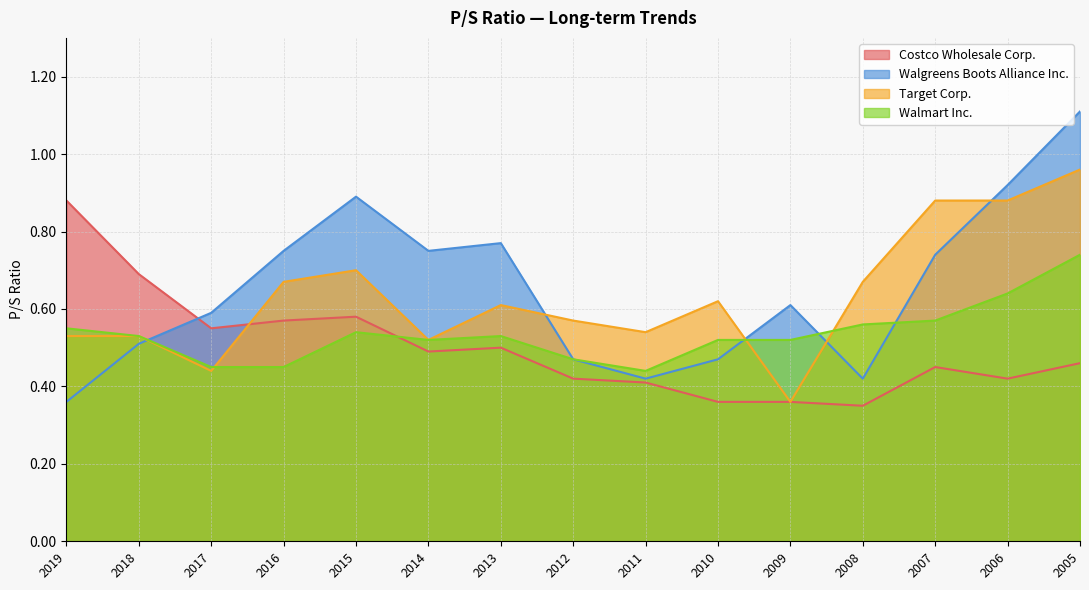

Reading left to right, transcribe all the data shown in this chart.

Costco Wholesale Corp.: 2019=0.9	2018=0.7	2017=0.6	2016=0.6	2015=0.6	2014=0.5	2013=0.5	2012=0.4	2011=0.4	2010=0.4	2009=0.4	2008=0.3	2007=0.5	2006=0.4	2005=0.5
Walgreens Boots Alliance Inc.: 2019=0.4	2018=0.5	2017=0.6	2016=0.8	2015=0.9	2014=0.8	2013=0.8	2012=0.5	2011=0.4	2010=0.5	2009=0.6	2008=0.4	2007=0.7	2006=0.9	2005=1.1
Target Corp.: 2019=0.5	2018=0.5	2017=0.4	2016=0.7	2015=0.7	2014=0.5	2013=0.6	2012=0.6	2011=0.5	2010=0.6	2009=0.4	2008=0.7	2007=0.9	2006=0.9	2005=1.0
Walmart Inc.: 2019=0.6	2018=0.5	2017=0.5	2016=0.5	2015=0.5	2014=0.5	2013=0.5	2012=0.5	2011=0.4	2010=0.5	2009=0.5	2008=0.6	2007=0.6	2006=0.6	2005=0.7